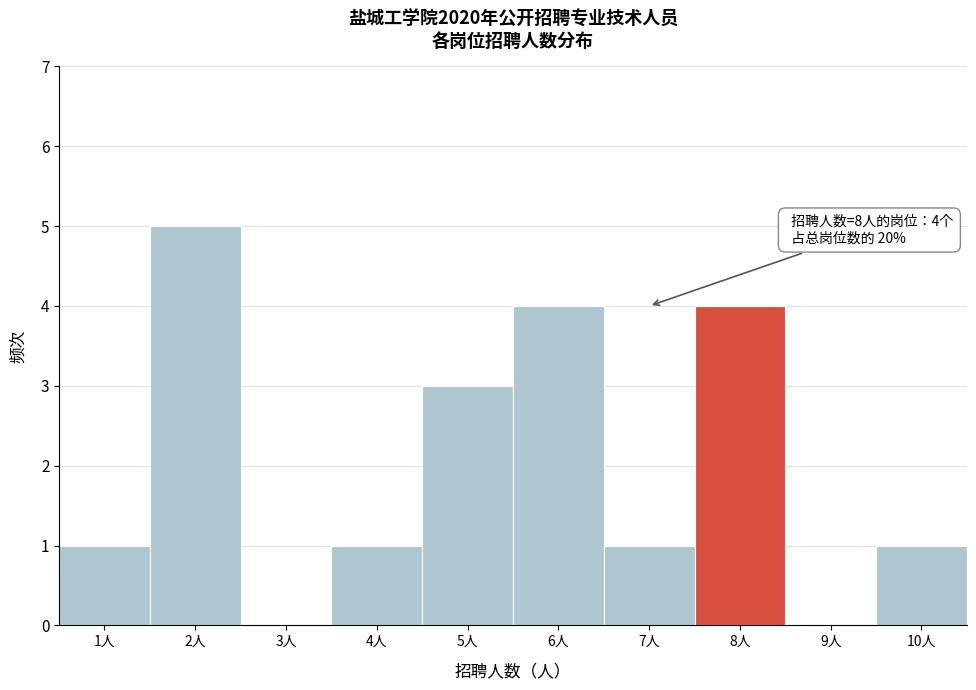

Over which range of the x-axis is the bar tallest?

1.5 to 2.5